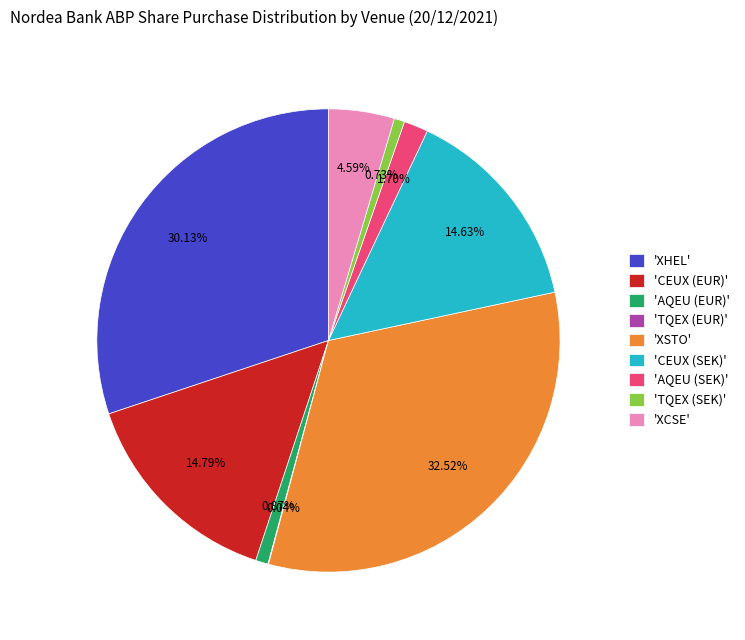

To the nearest percent, what is the average slice percentage?

11%